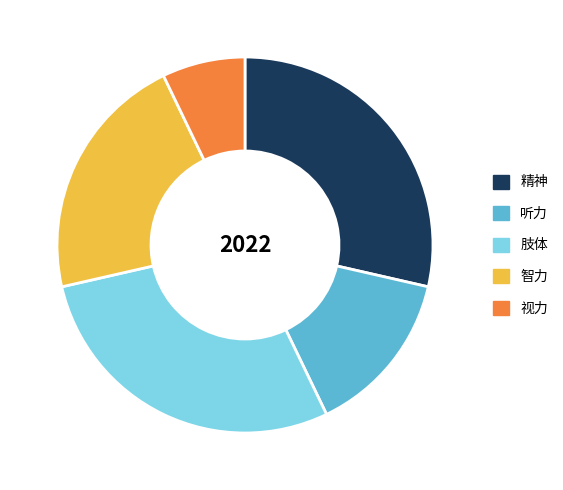

True or false: 肢体 accounts for 14% of the total.

False